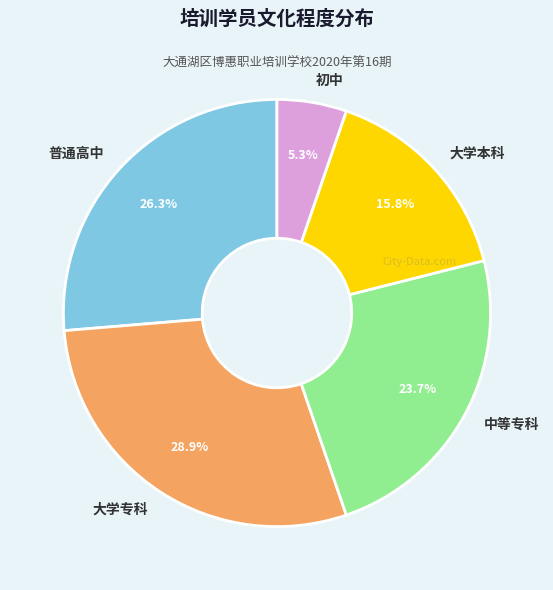

What percentage is the 普通高中 slice, to the nearest percent?

26%